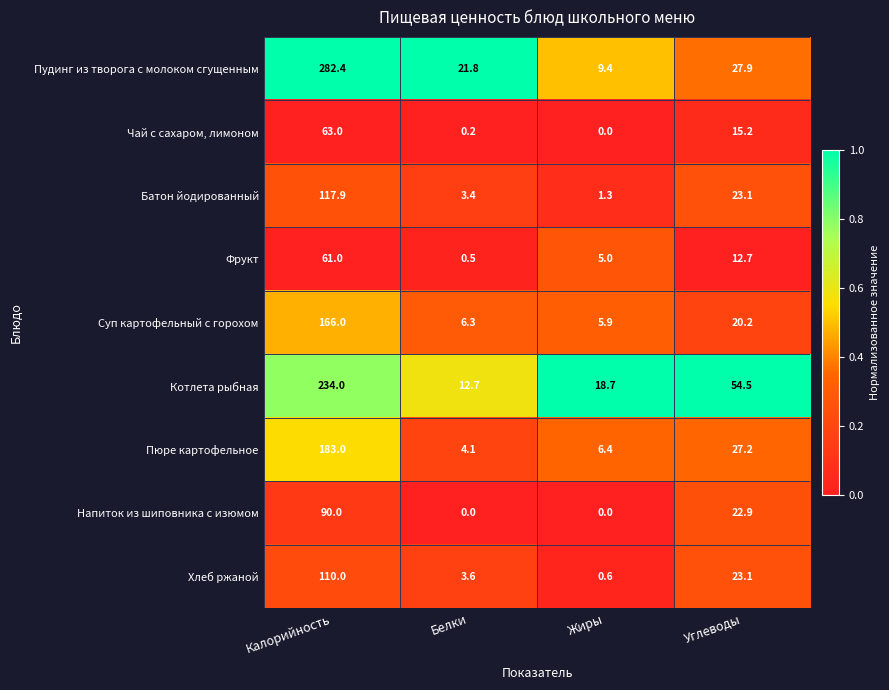

What is the difference between the highest and lowest values at Белки?

21.8